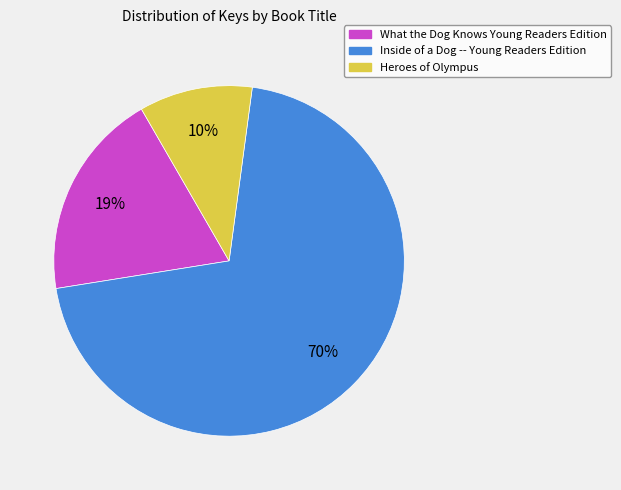

To the nearest percent, what portion does What the Dog Knows Young Readers Edition represent?

19%